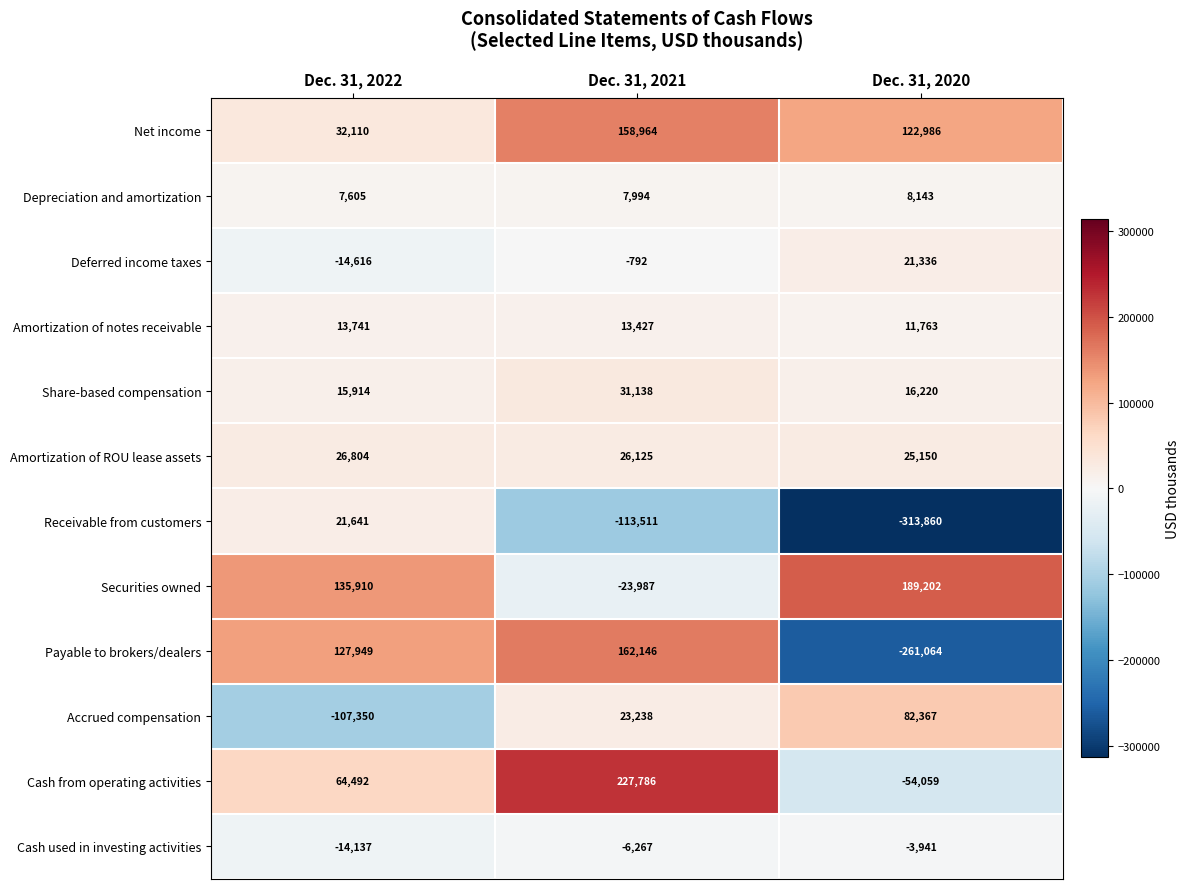

At how many categories does at least one series exceed 55125?

3